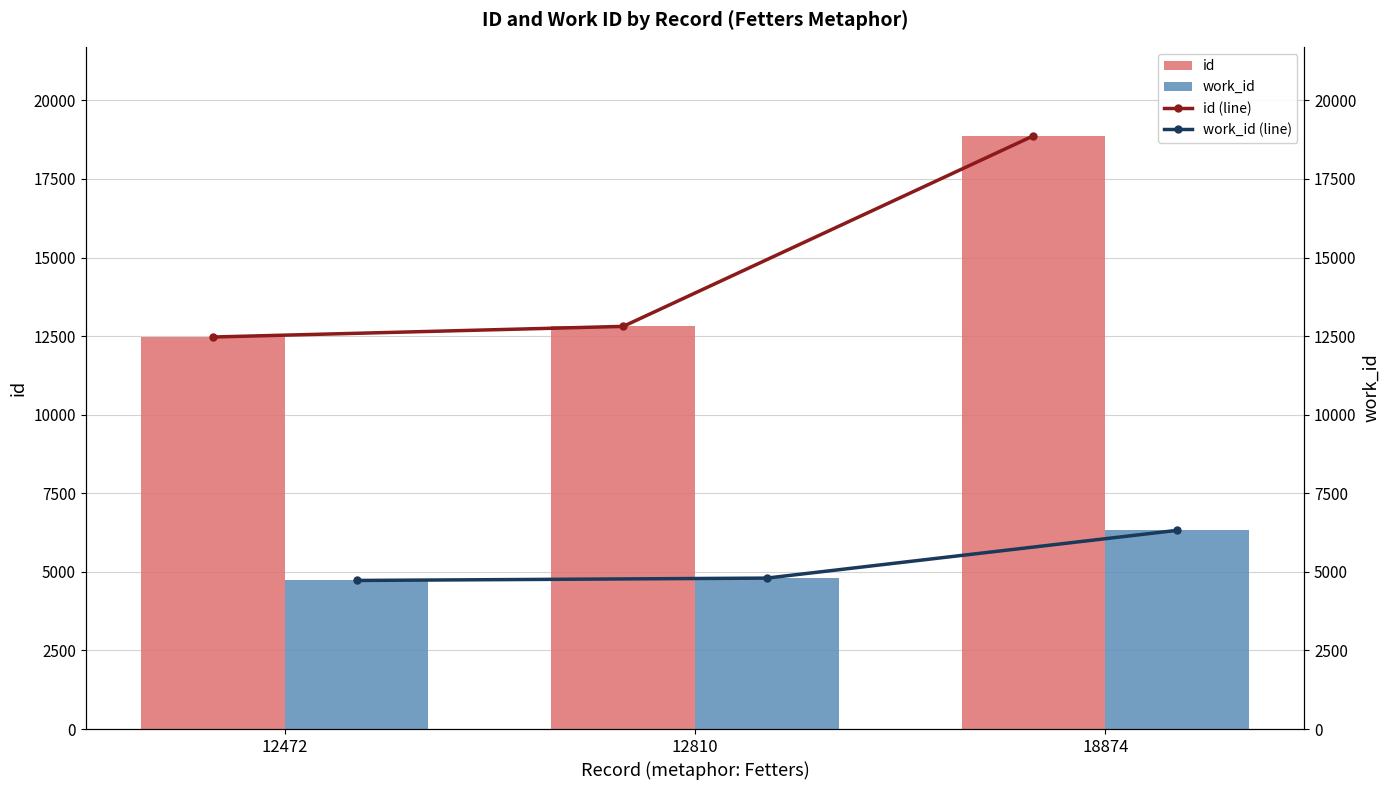

Reading left to right, list all the values displayed in this chart.

id: 12472	12810	18874
work_id: 4727	4802	6321
id (line): 12472	12810	18874
work_id (line): 4727	4802	6321